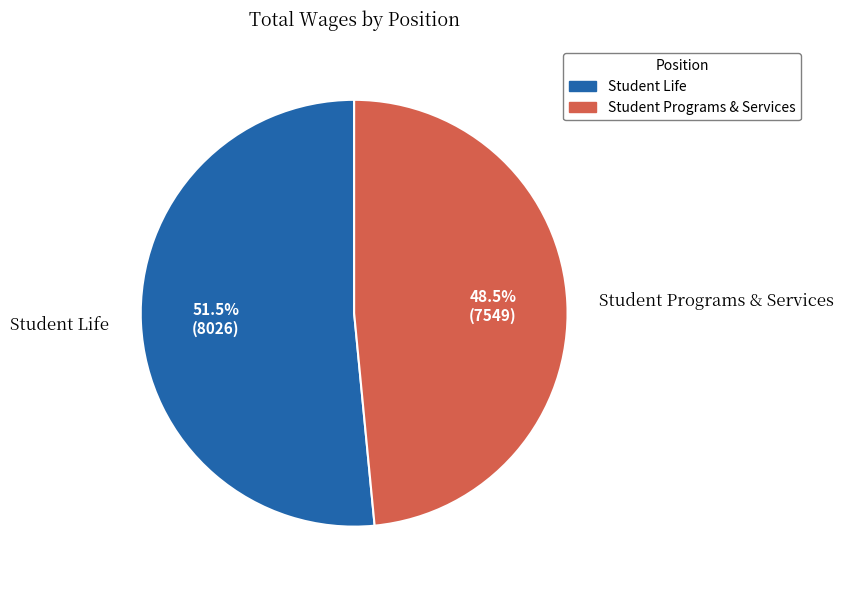

To the nearest percent, what is the difference between the largest and smallest slice percentages?

3%